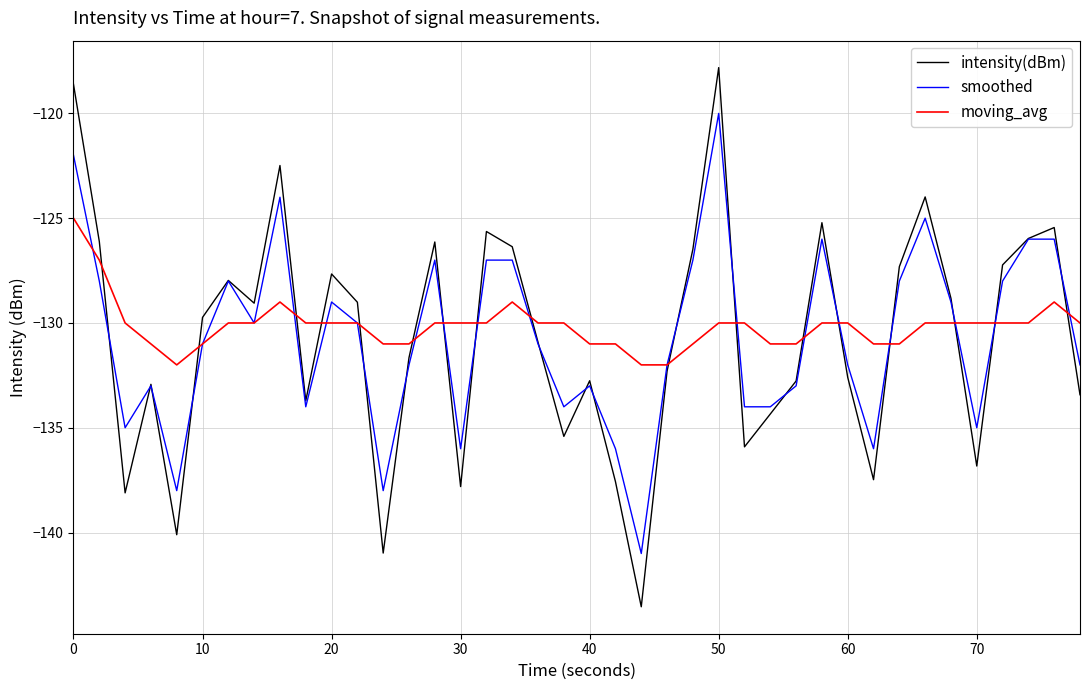

Which series has the widest spread of values?

intensity(dBm)